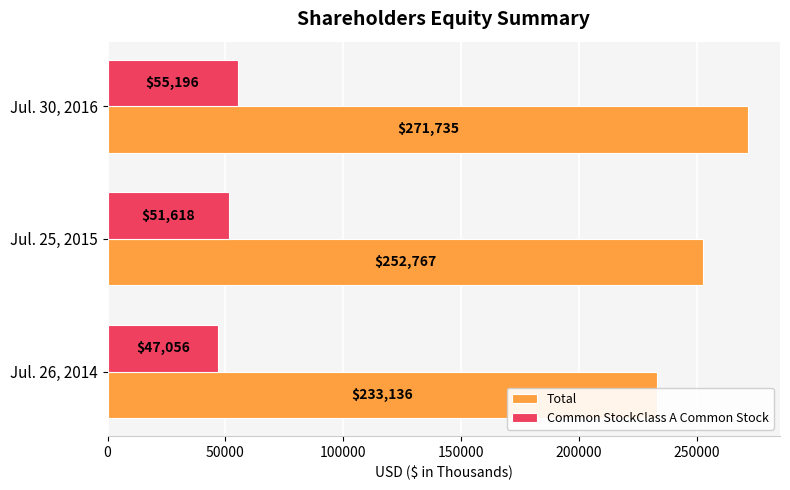

How many data points in Total are above 252767?

1